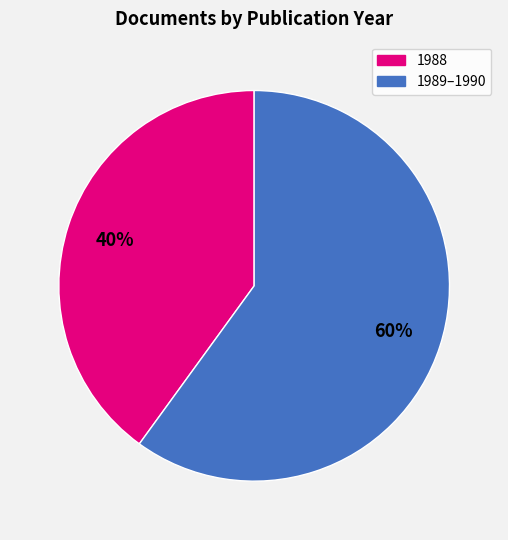

To the nearest percent, what is the average slice percentage?

50%